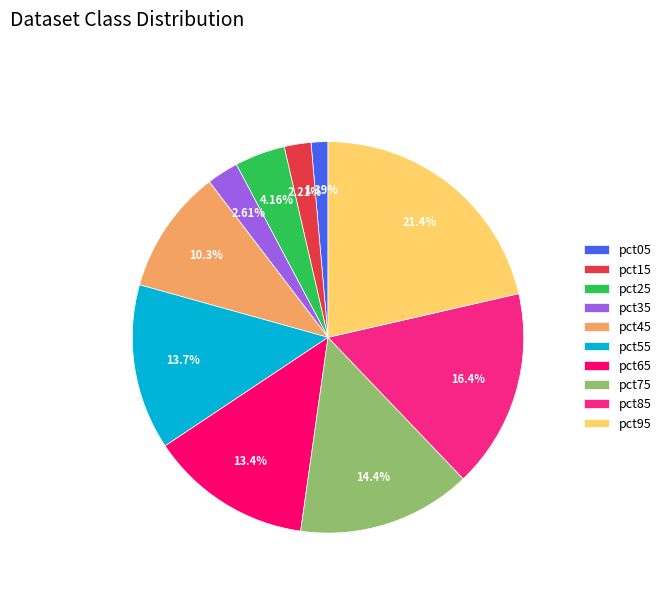

How many segments does this pie chart have?

10